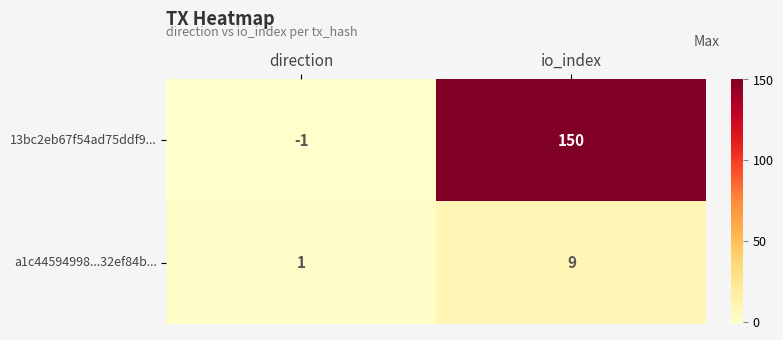

Reading left to right, what are all the values shown in this chart?

13bc2eb67f54ad75ddf9...: direction=-1	io_index=150
a1c44594998...32ef84b...: direction=1	io_index=9